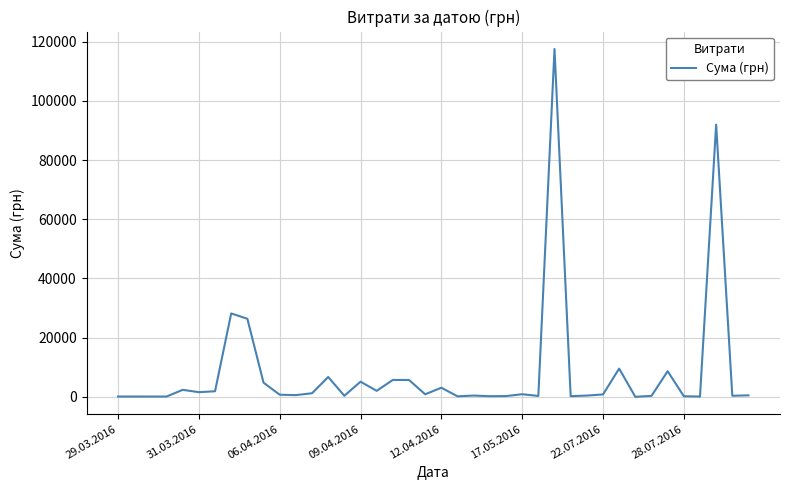

What is the greatest value displayed?

117568.8